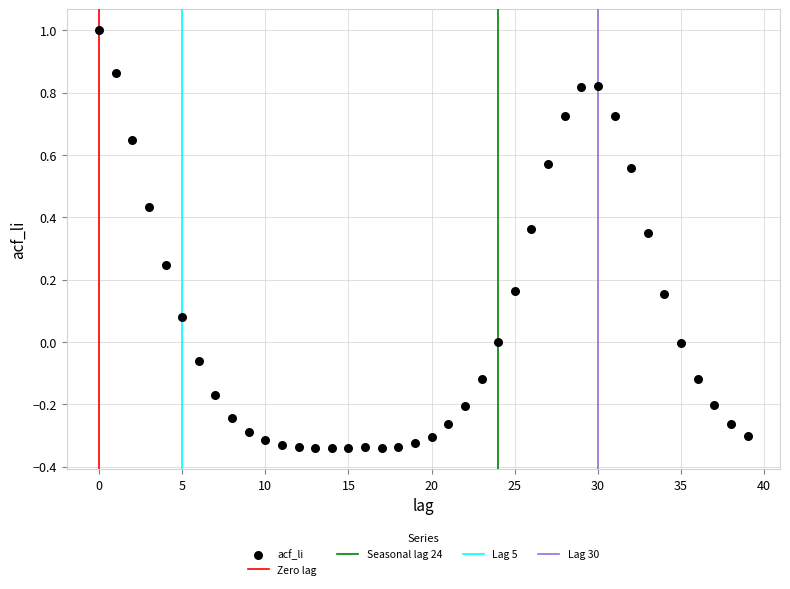

What is the range of Y values (max minus min)?

1.3